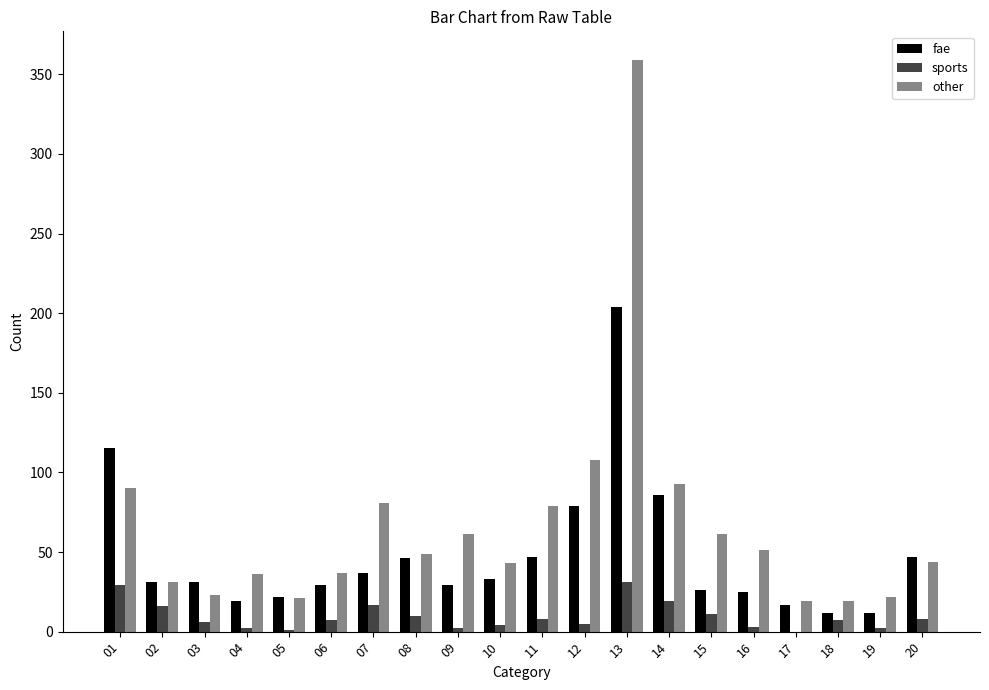

The fae series shows 86 at 14. True or false?

True